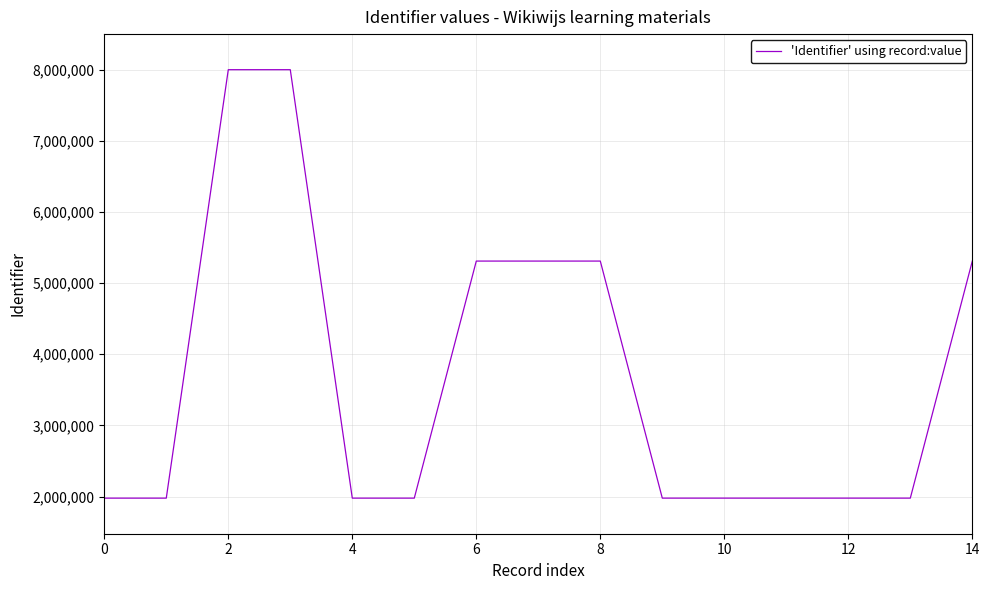

What is the minimum value shown in the chart?

1978369